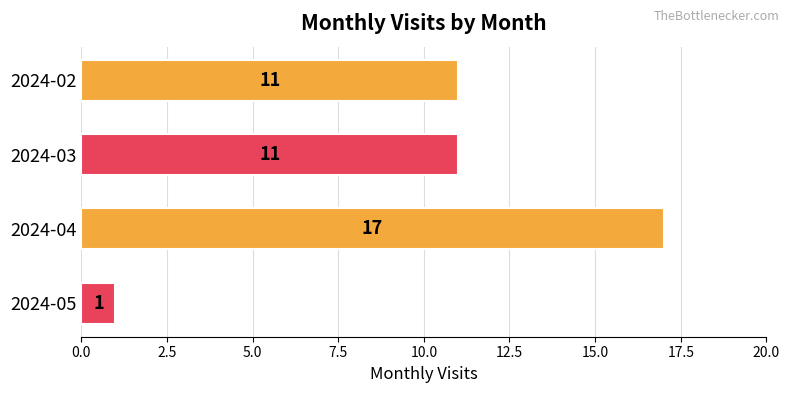

Does the chart contain stacked bars?

No